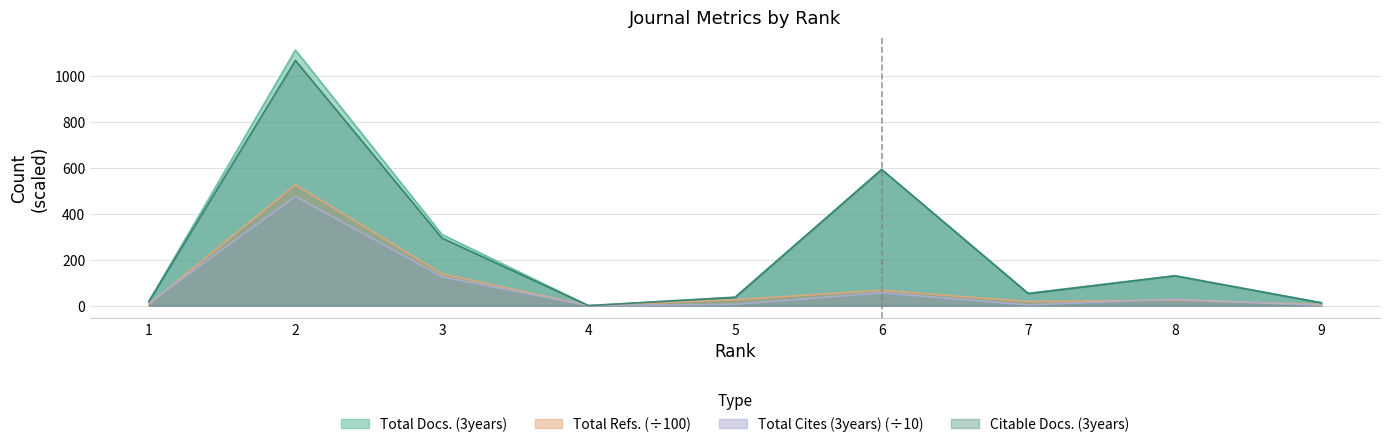

True or false: Citable Docs. (3years) has a value of 500.6 at 4.

False